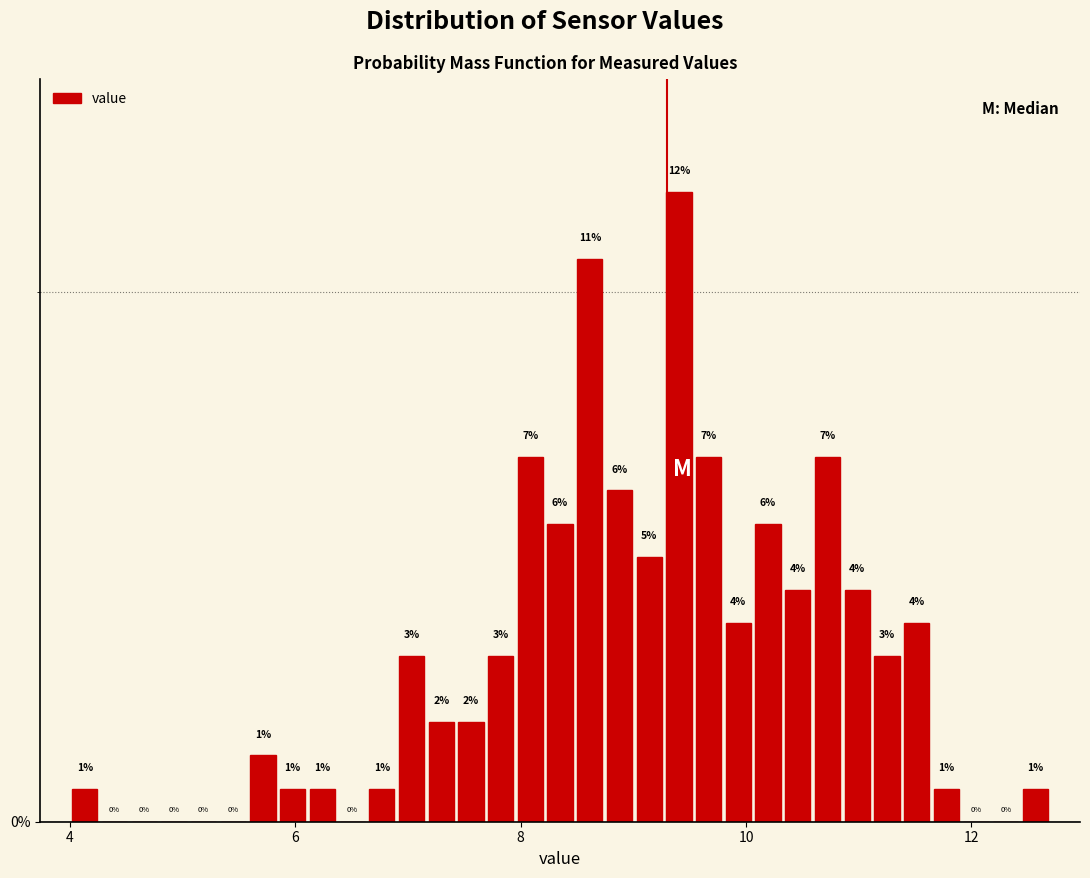

Read against the x-axis, roughly where is the centre of the tallest bar?

9.4